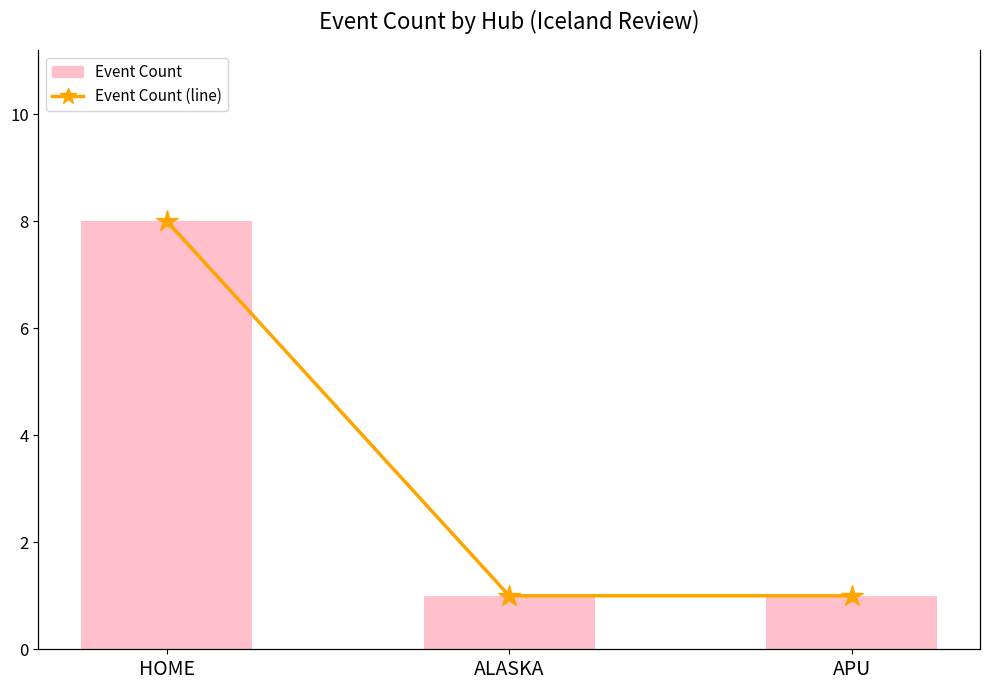

Reading left to right, what are all the values shown in this chart?

Event Count: HOME=8	ALASKA=1	APU=1
Event Count (line): HOME=8	ALASKA=1	APU=1